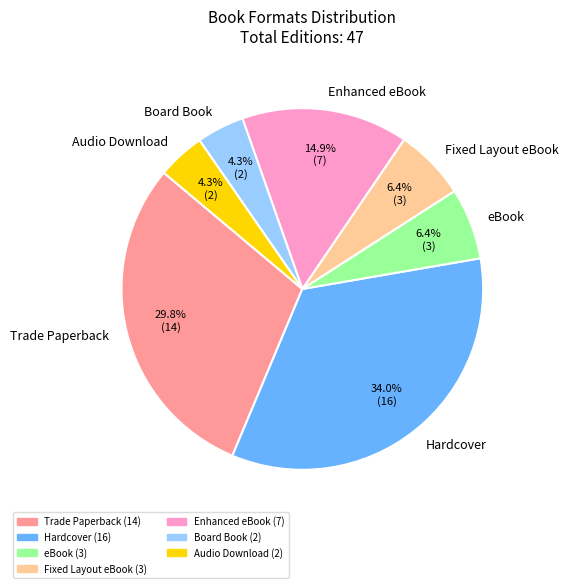

Which slice is the largest?

Hardcover